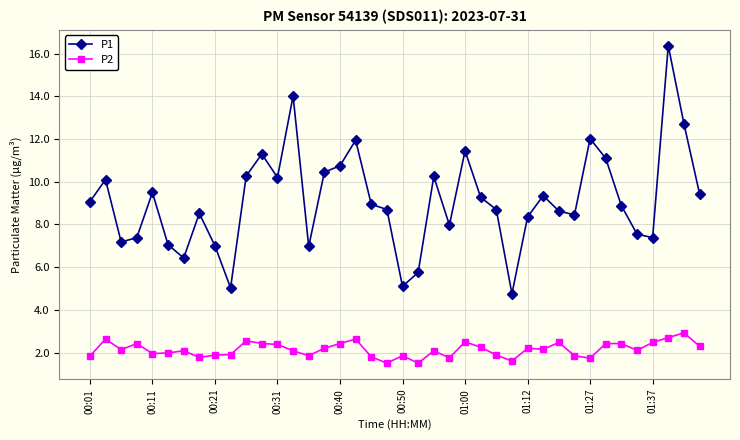

What is the sum of all P1 values?

364.3